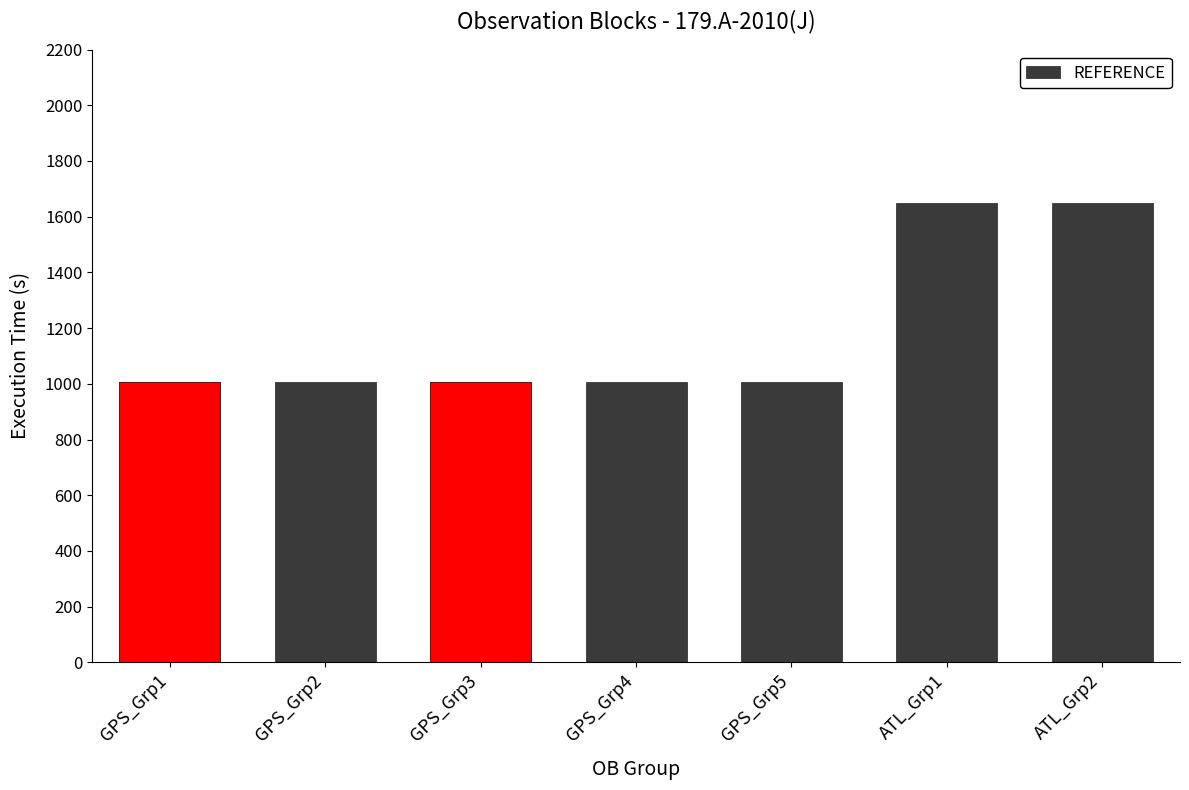

Rank the categories by value from highest to lowest.

ATL_Grp1, ATL_Grp2, GPS_Grp1, GPS_Grp2, GPS_Grp3, GPS_Grp4, GPS_Grp5